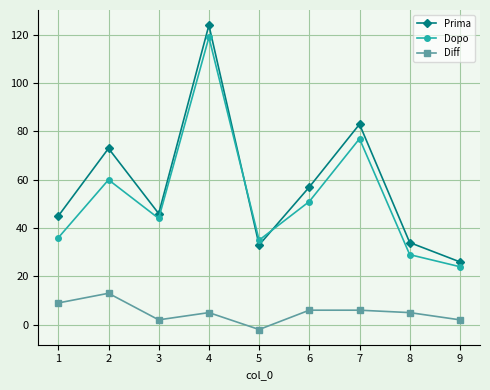

At which label does Prima reach its peak?

4